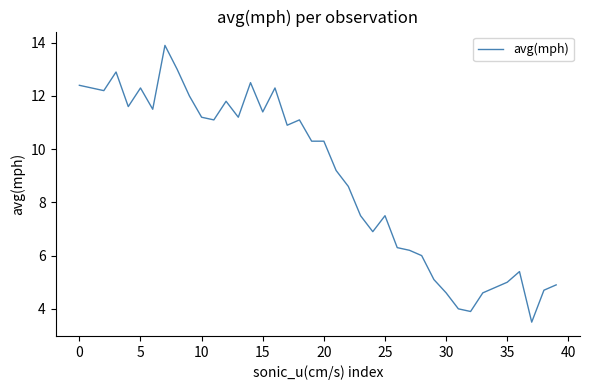

What is the maximum value shown in the chart?

13.9